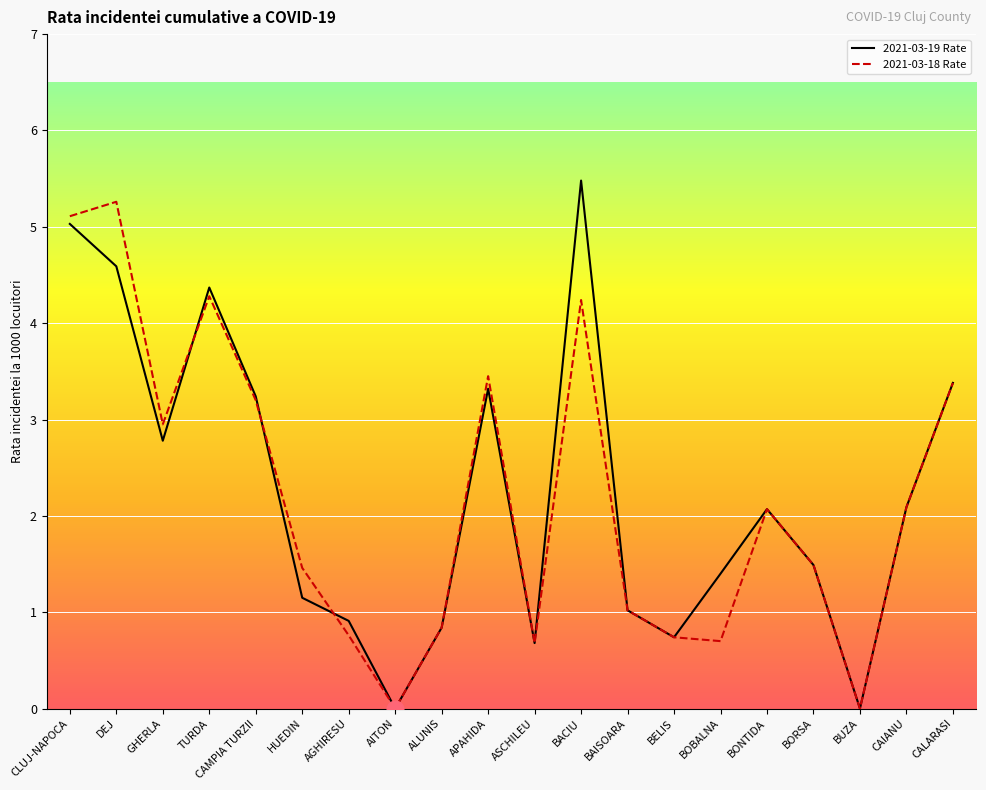

What is the difference between the maximum and minimum values in the 2021-03-19 Rate series?

5.3